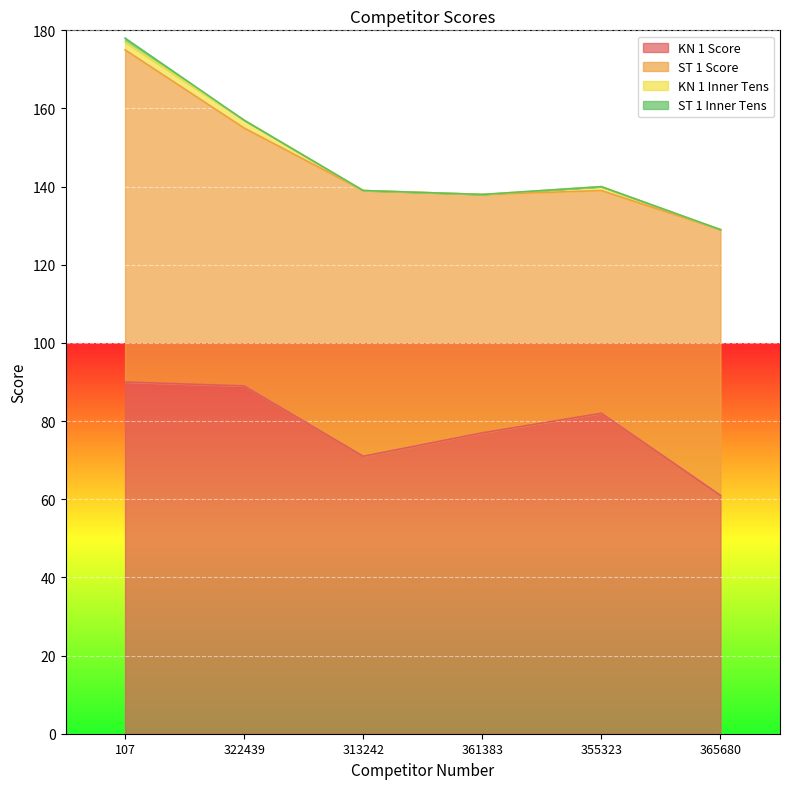

Count the ST 1 Inner Tens values in the range 0 to 1.

6